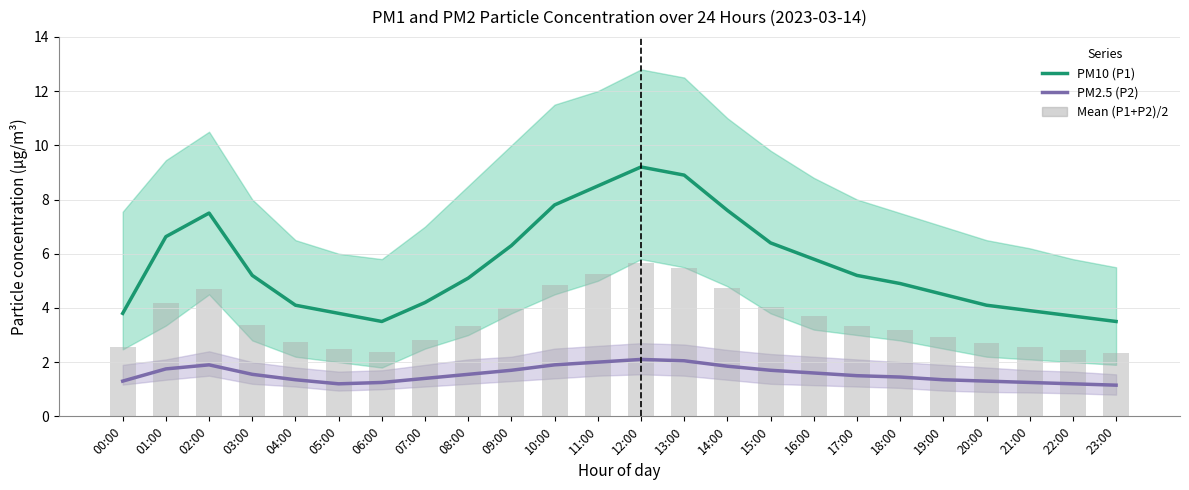

At which category is the sum across all series the highest?

12:00